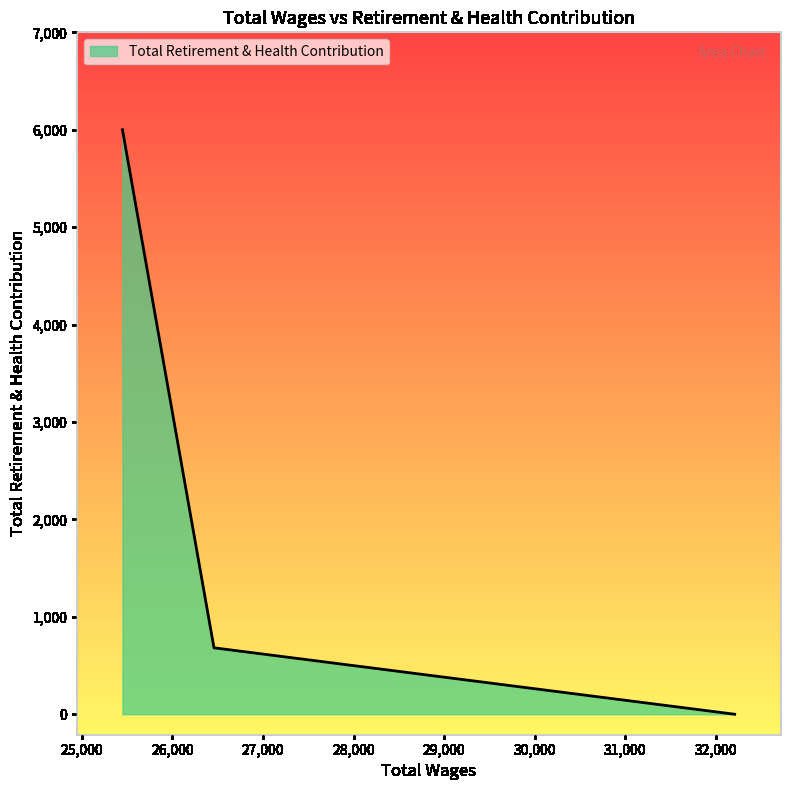

What is the difference between the second highest and minimum values?

682